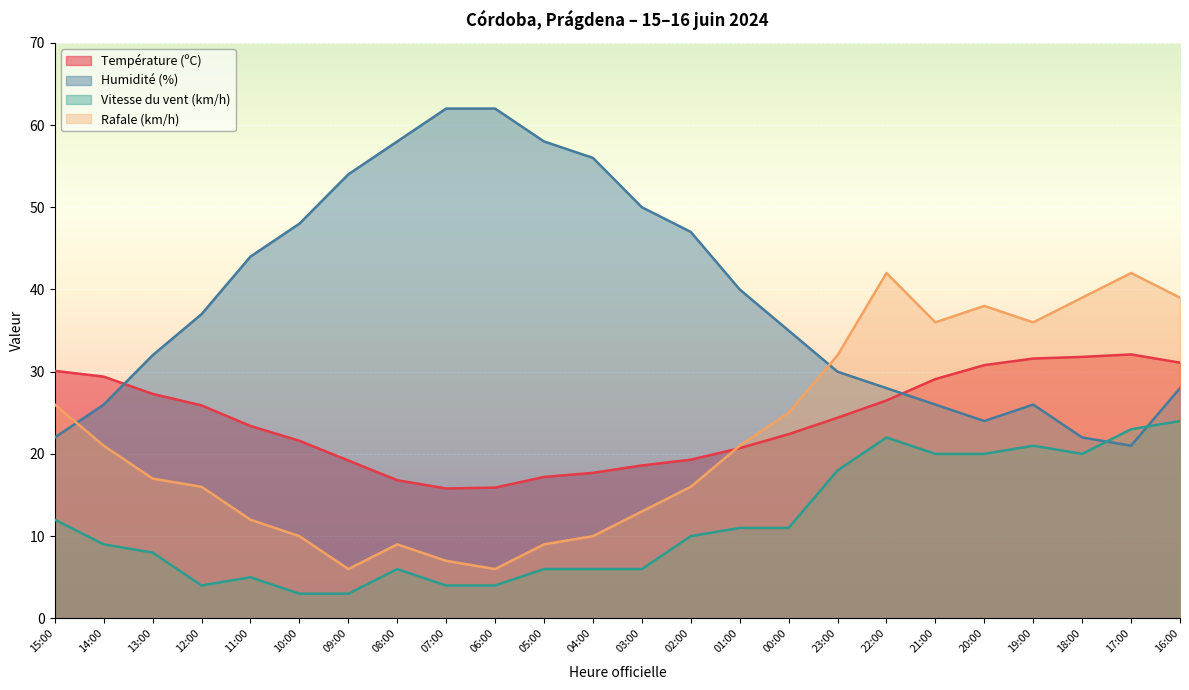

Which has a higher value, 22:00 or 11:00?

22:00